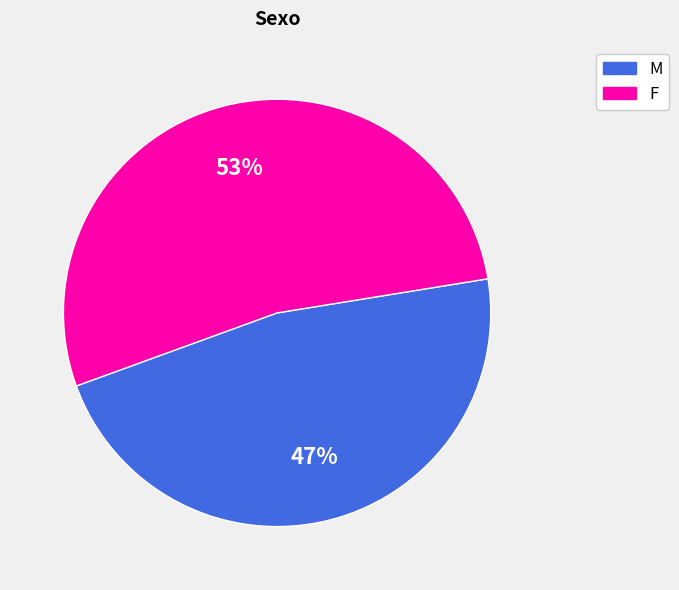

The F slice represents 53% of the pie. True or false?

True